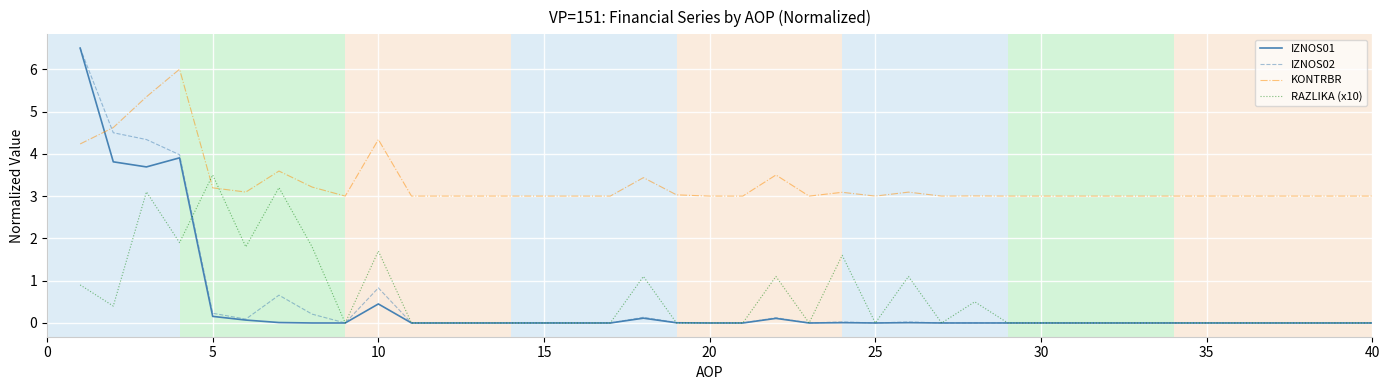

After their last crossing, which series has the higher values: IZNOS02 or KONTRBR?

KONTRBR